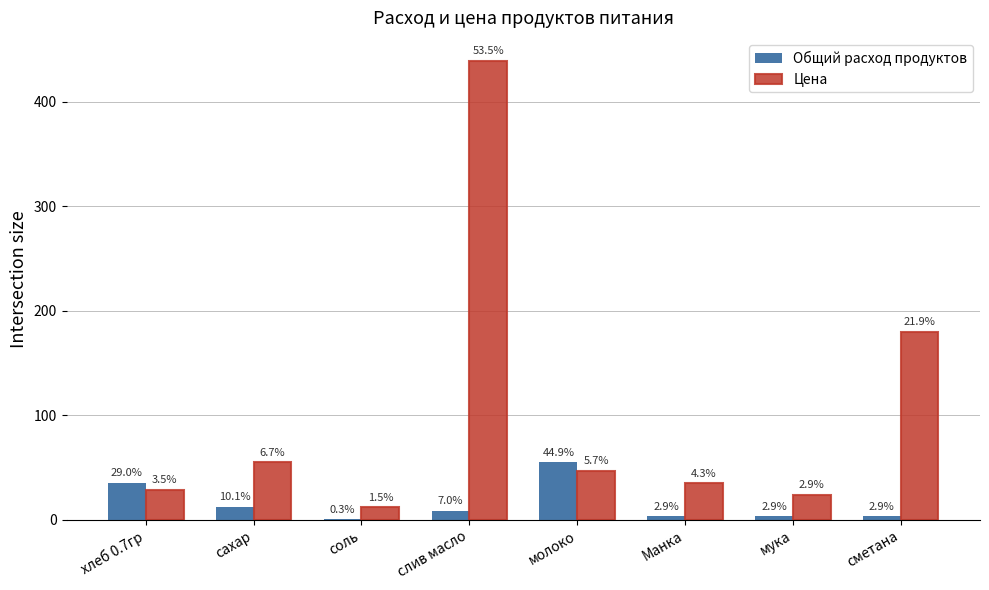

What is the sum of all Цена values?

820.5